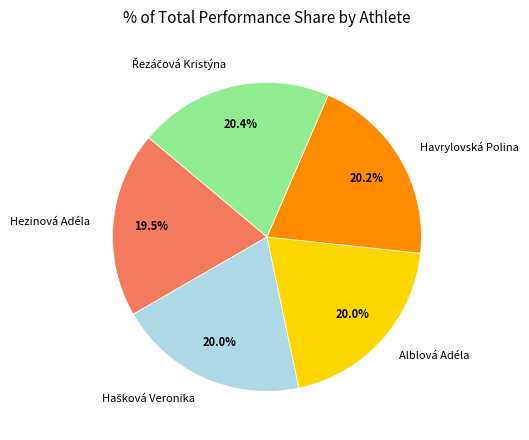

Which category has the smallest portion of the pie?

Hezinová Adéla